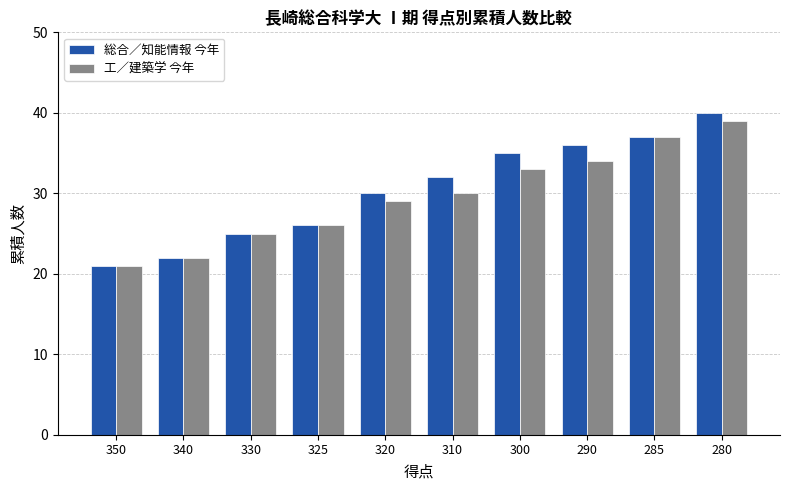

Which series has the largest total across all categories?

総合／知能情報 今年